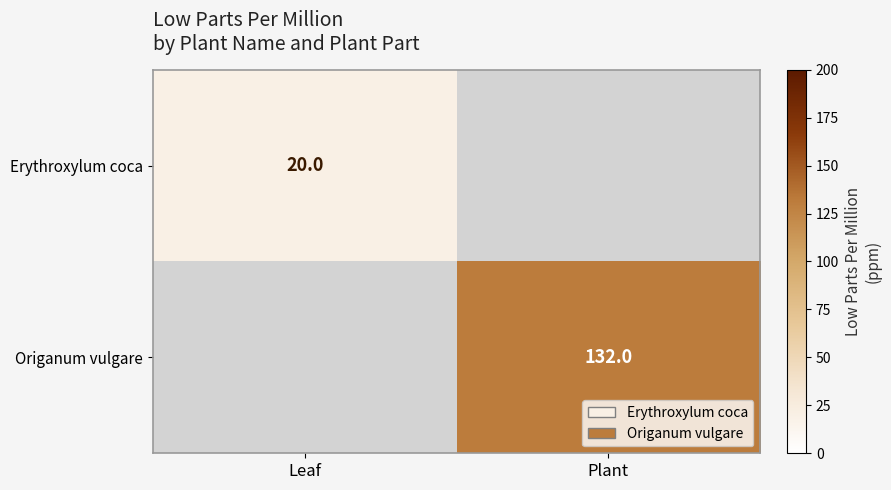

The Origanum vulgare series shows 79 at Plant. True or false?

False